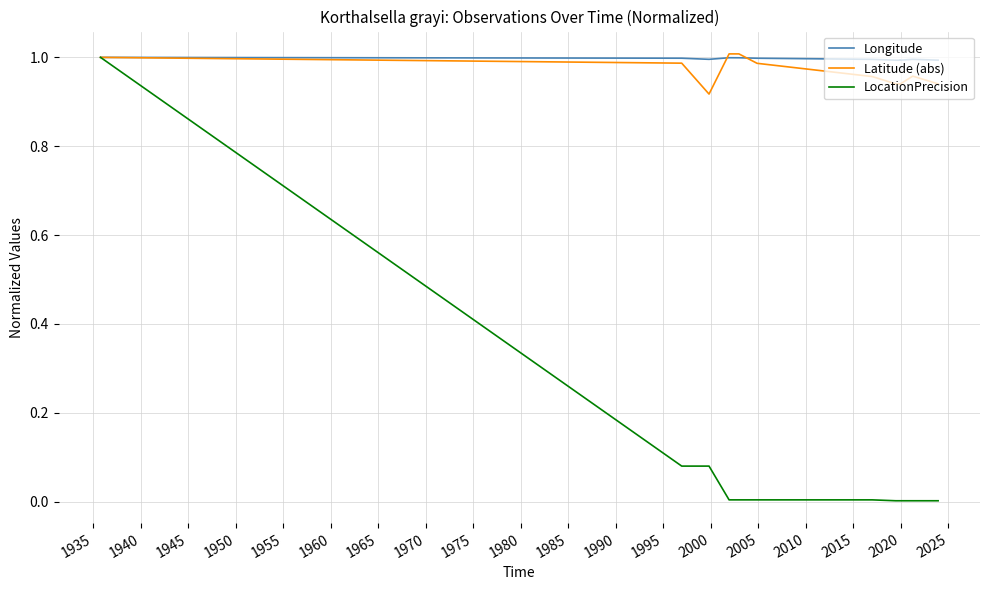

What is the sum of all LocationPrecision values?

1.2